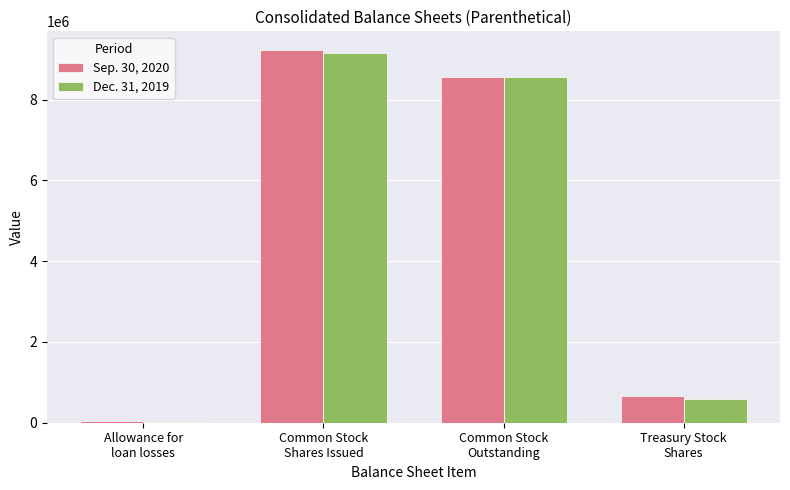

At which label is Dec. 31, 2019 closest to 4591120?

Common Stock
Outstanding